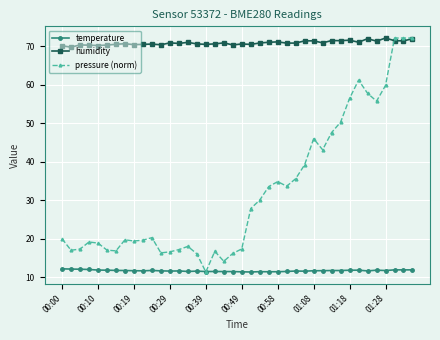

Which series has the widest spread of values?

pressure (norm)